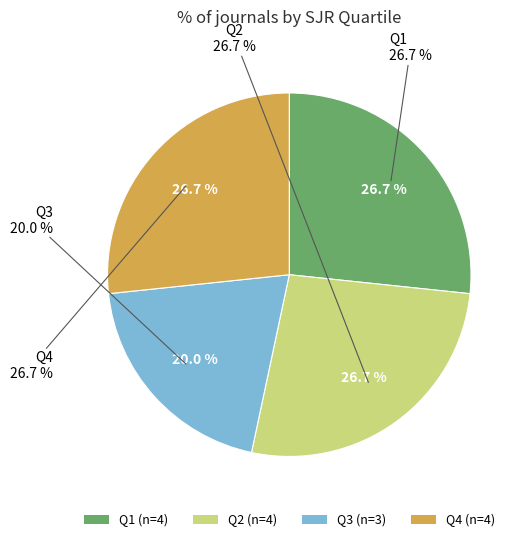

What is the ratio of the value at Q3 to the value at Q2?

0.8